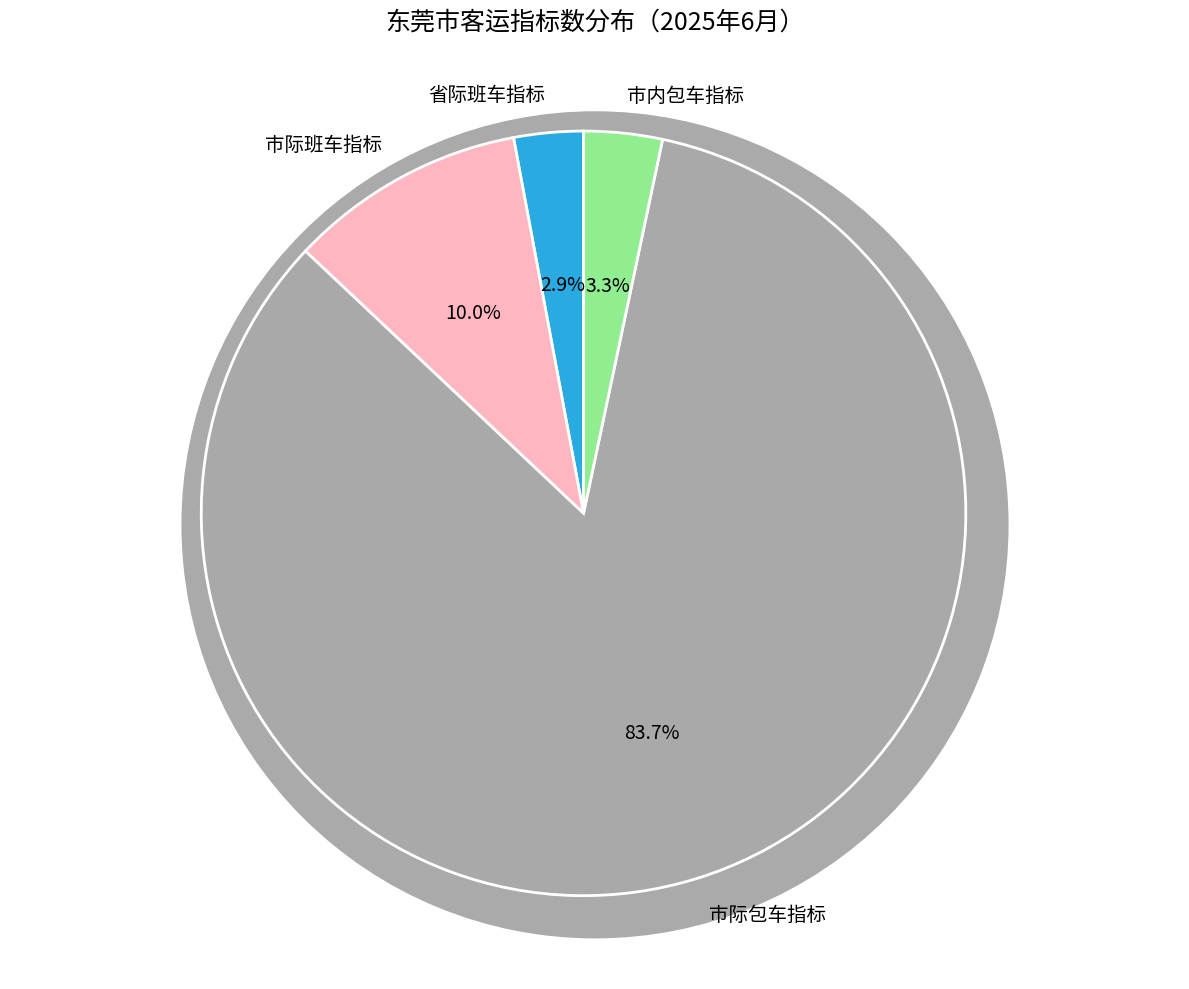

To the nearest percent, what is the difference between the 市际包车指标 and 市内包车指标 slice percentages?

80%